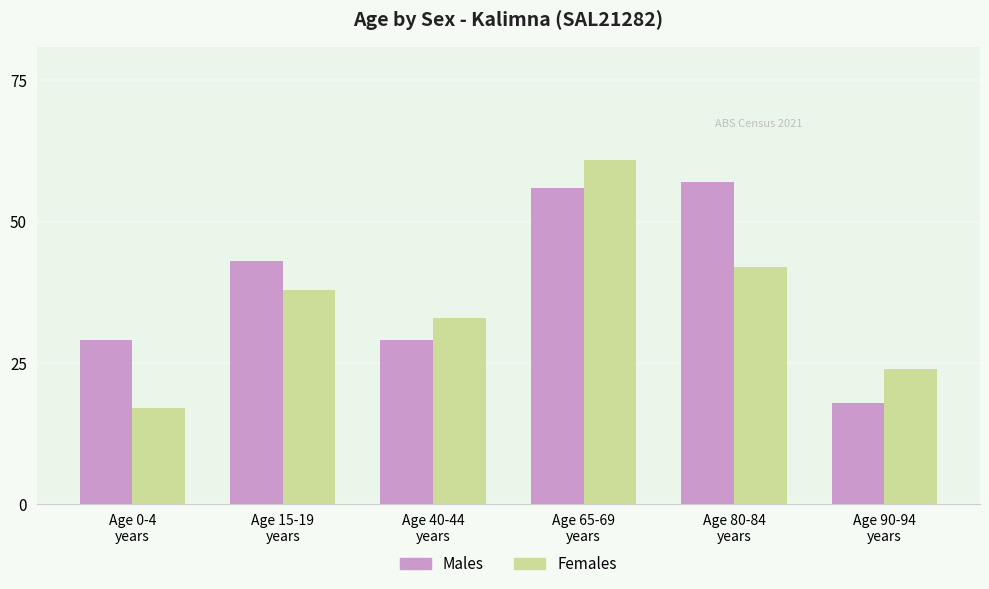

List the series in order of their peak value, lowest first.

Males, Females